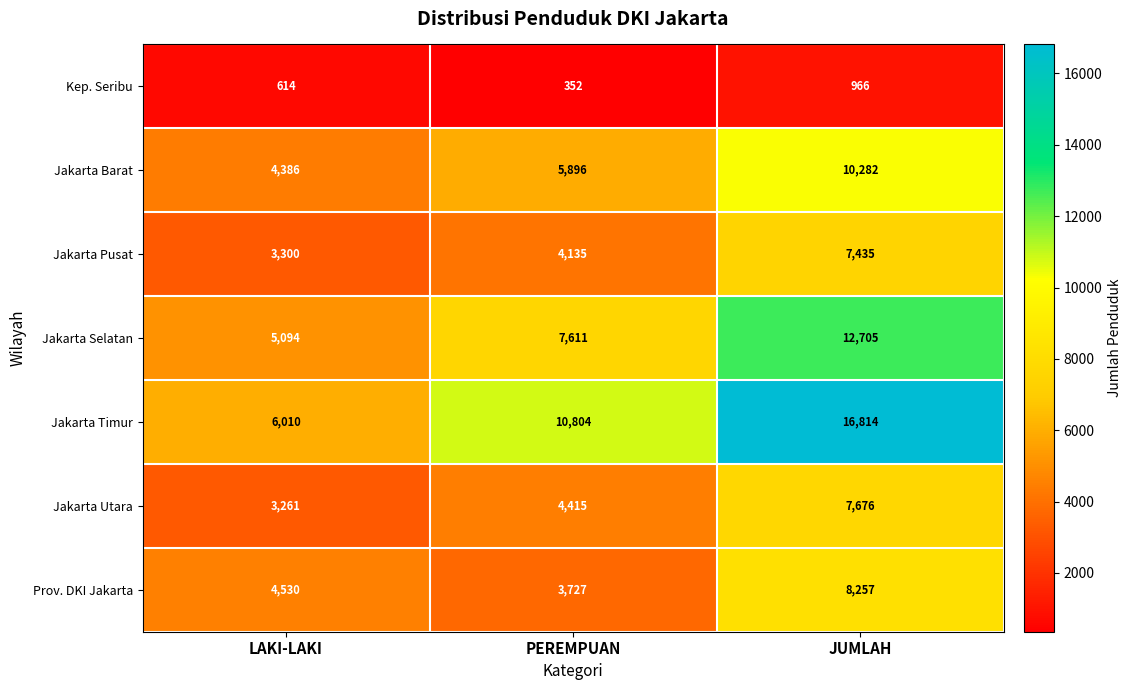

The Jakarta Barat series shows 10282 at JUMLAH. True or false?

True